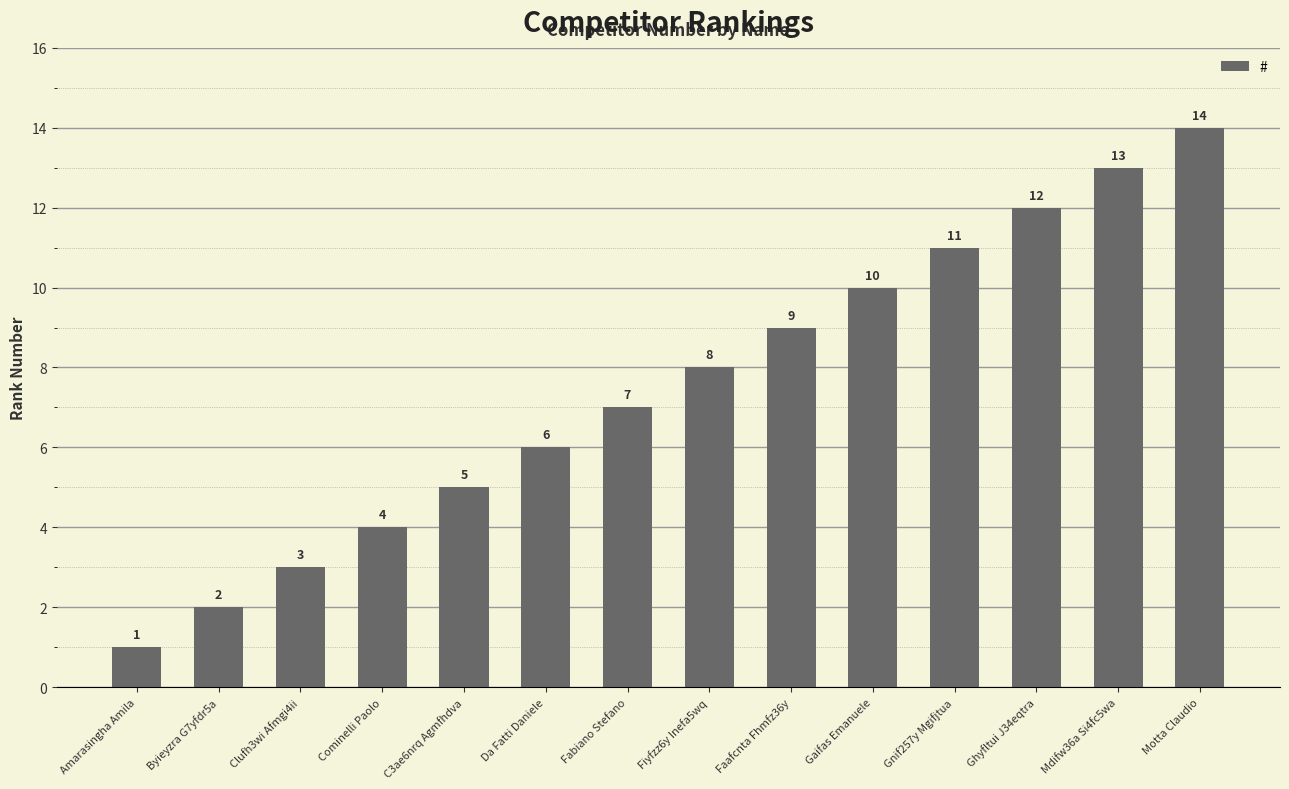

Between Cominelli Paolo and Mdifw36a Si4fc5wa, which is larger?

Mdifw36a Si4fc5wa